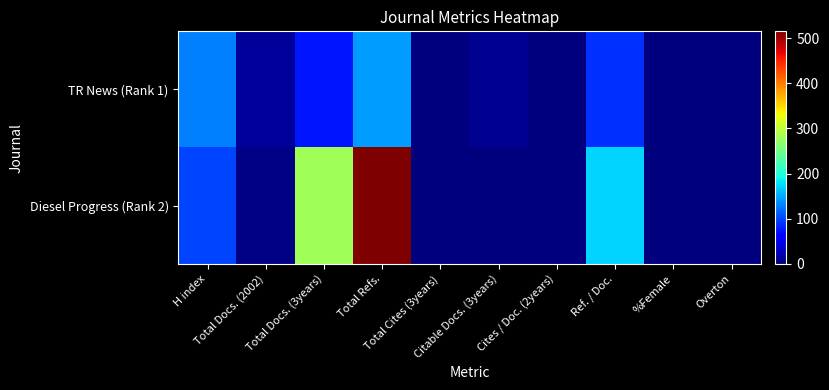

Reading right to left, what are all the values shown in this chart?

TR News (Rank 1): Overton=0	%Female=0	Ref. / Doc.=90	Cites / Doc. (2years)=0	Citable Docs. (3years)=10	Total Cites (3years)=0	Total Refs.=144	Total Docs. (3years)=75	Total Docs. (2002)=13	H index=129
Diesel Progress (Rank 2): Overton=0	%Female=0	Ref. / Doc.=172	Cites / Doc. (2years)=0	Citable Docs. (3years)=0	Total Cites (3years)=0	Total Refs.=515	Total Docs. (3years)=280	Total Docs. (2002)=3	H index=100